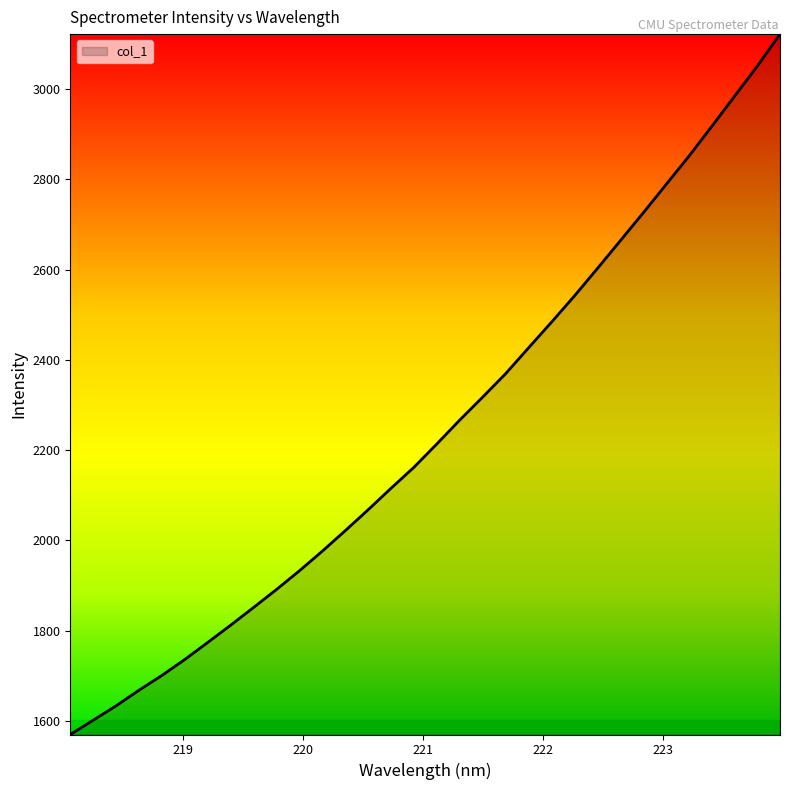

What is the greatest value displayed?

3121.2